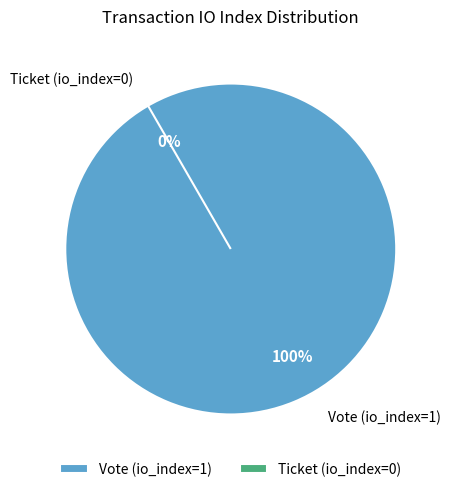

What is the largest slice in the pie chart?

Vote (io_index=1)